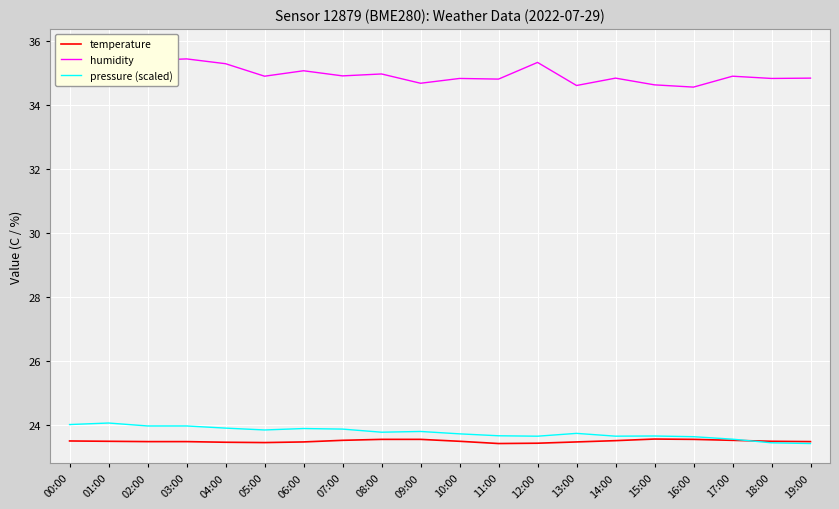

Where is the first local maximum for temperature?

15:00